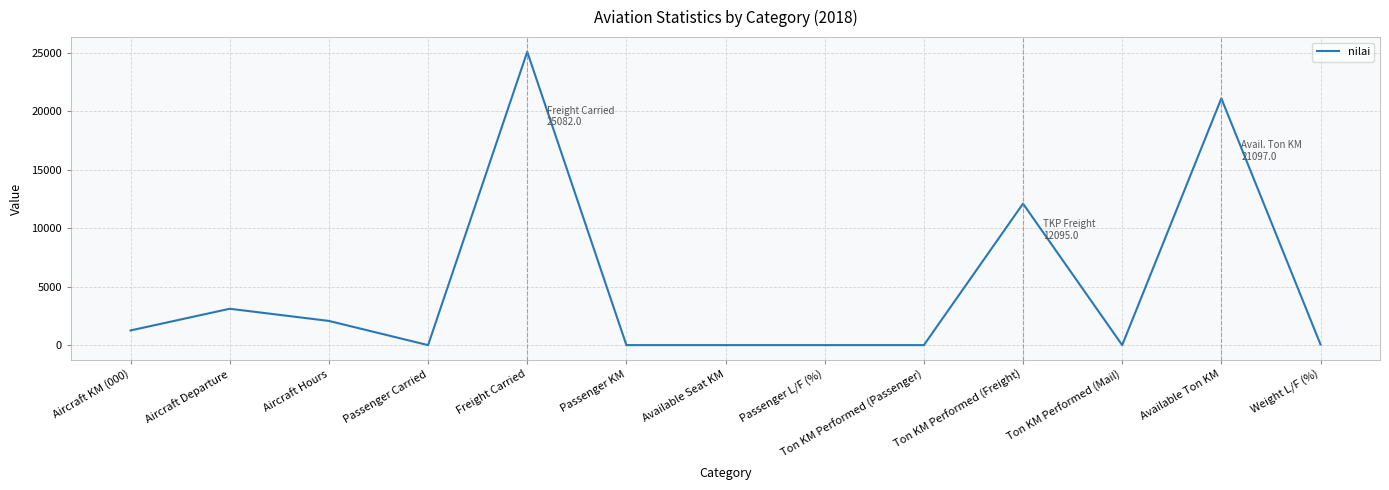

True or false: there are more than 0 points higher than both neighbors.

True